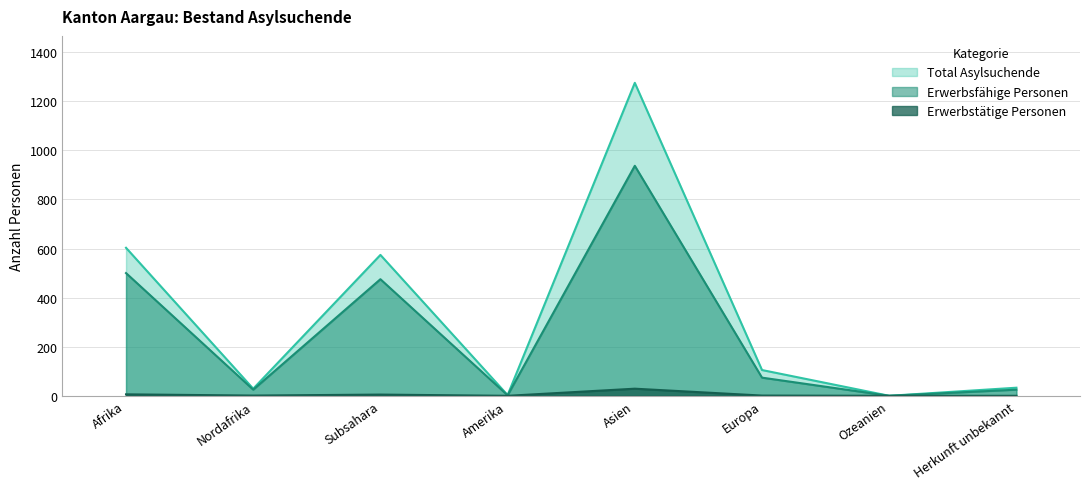

What are all the series names shown in the legend?

Total Asylsuchende, Erwerbsfähige Personen, Erwerbstätige Personen